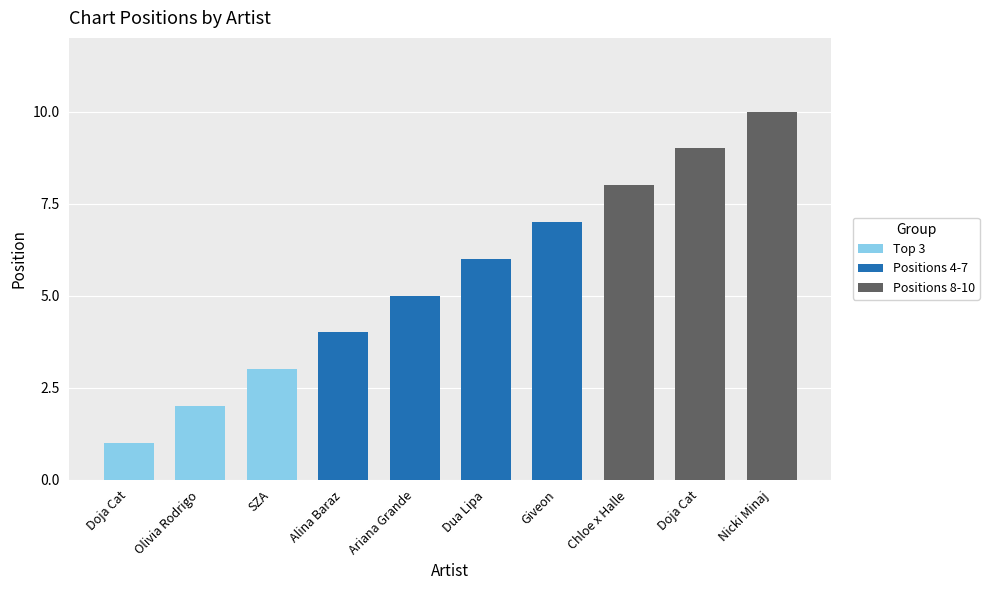

Where is the data nearest to the value 5?

Ariana Grande